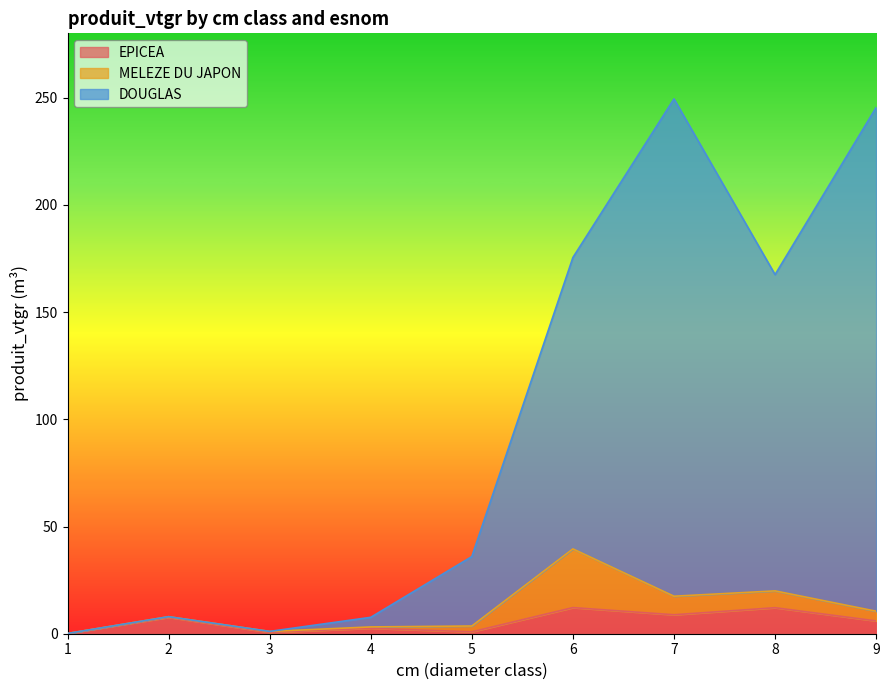

What are all the series names shown in the legend?

EPICEA, MELEZE DU JAPON, DOUGLAS